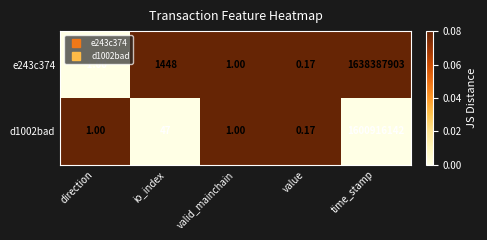

Which category has the lowest value in the d1002bad series?

value